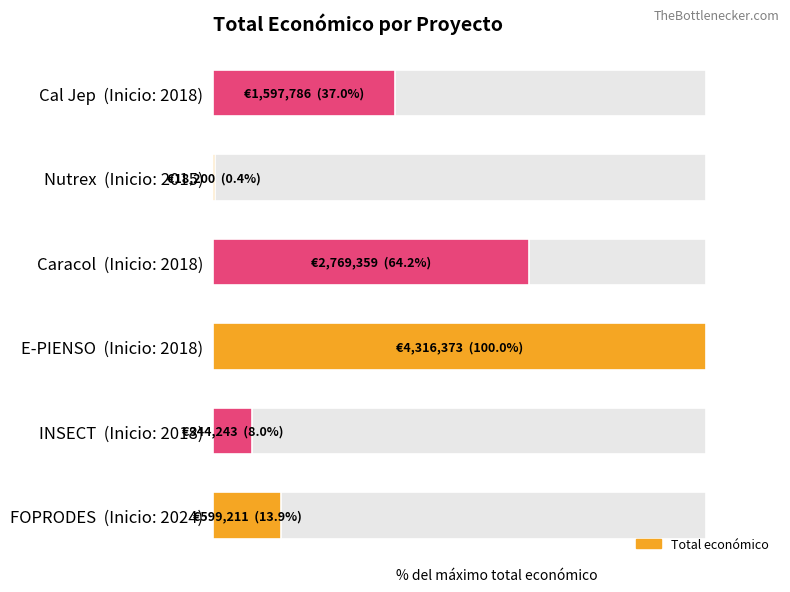

Reading left to right, extract all data points from this chart.

13.9	8.0	100.0	64.2	0.4	37.0